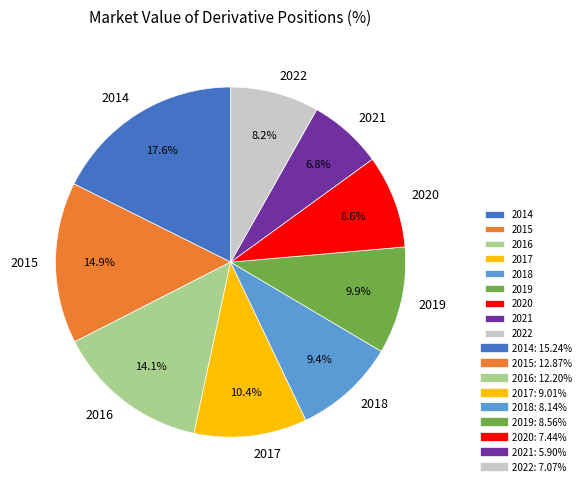

What percentage is the 2019 slice, to the nearest percent?

10%